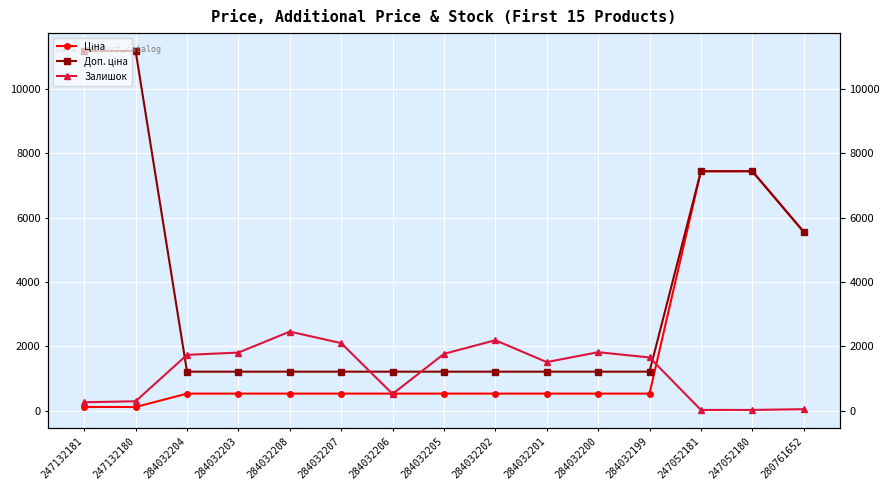

The Ціна series shows 890.9 at 284032200. True or false?

False